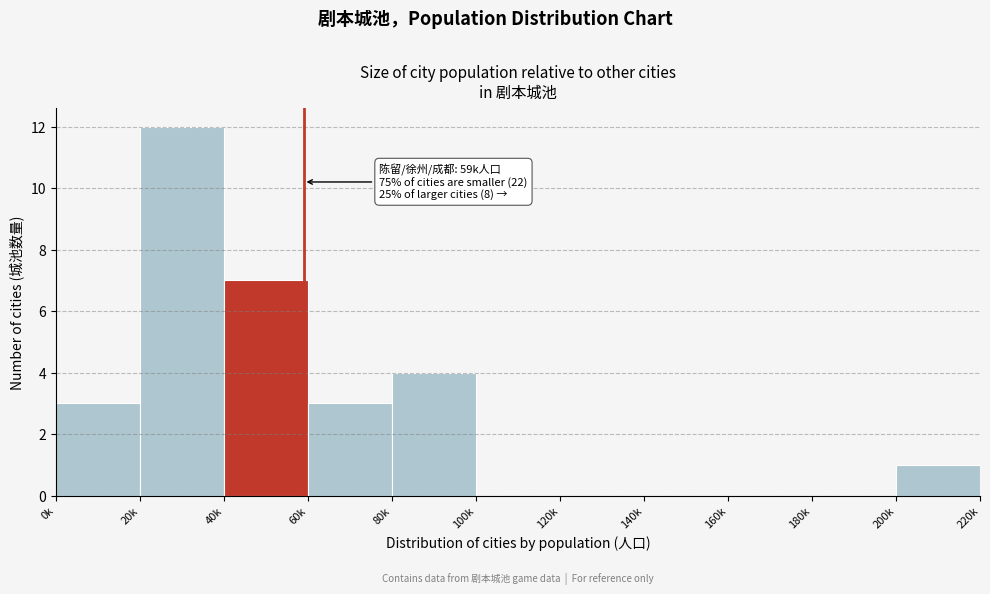

Reading left to right, extract all data points from this chart.

0k=3	20k=12	40k=7	60k=3	80k=4	100k=0	120k=0	140k=0	160k=0	180k=0	200k=1